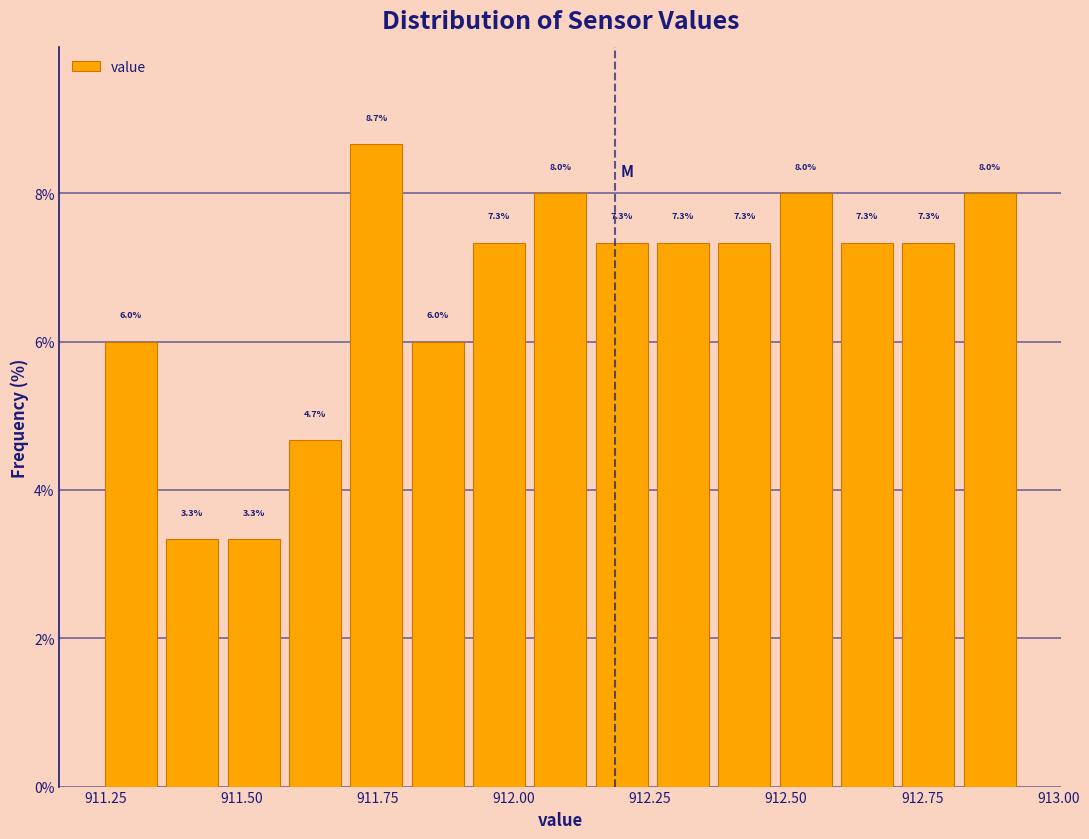

Read against the x-axis, roughly where is the centre of the tallest bar?

911.75